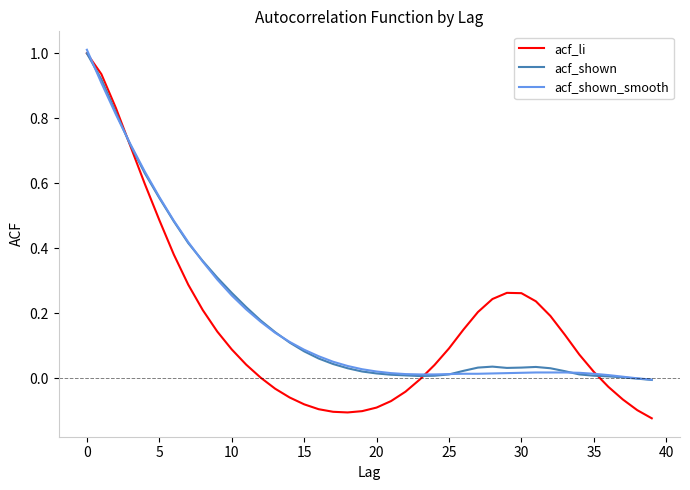

What is the highest value of the acf_shown series?

1.0